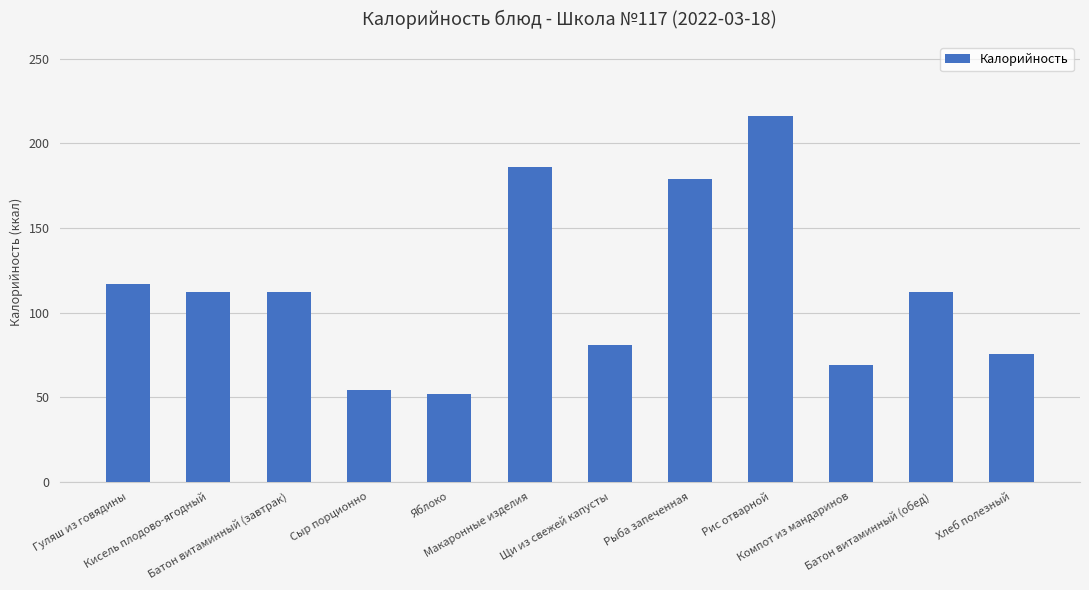

What is the ratio of the value at Батон витаминный (завтрак) to the value at Рыба запеченная?

0.6